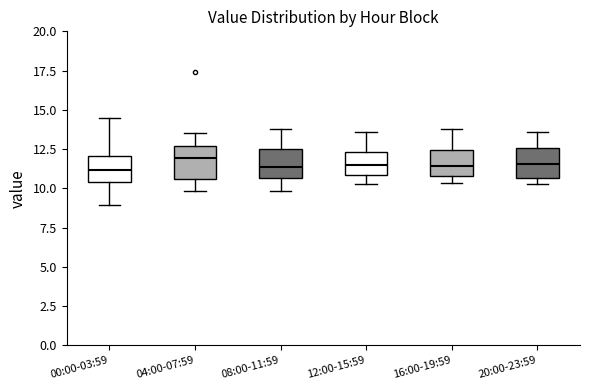

Reading left to right, read every box against the y-axis: the position of its median line, the range the box covers, and the ends of its whiskers. The values are not printed on the chart, so give them approximately, as read against the axis.

00:00-03:59: median 11.0, box 10.5 to 12.0, whiskers 9.0 to 14.5
04:00-07:59: median 12.0, box 10.5 to 12.5, whiskers 10.0 to 13.5
08:00-11:59: median 11.5, box 10.5 to 12.5, whiskers 10.0 to 14.0
12:00-15:59: median 11.5, box 11.0 to 12.5, whiskers 10.5 to 13.5
16:00-19:59: median 11.5, box 11.0 to 12.5, whiskers 10.5 to 14.0
20:00-23:59: median 11.5, box 10.5 to 12.5, whiskers 10.5 (just below the box's lower edge) to 13.5